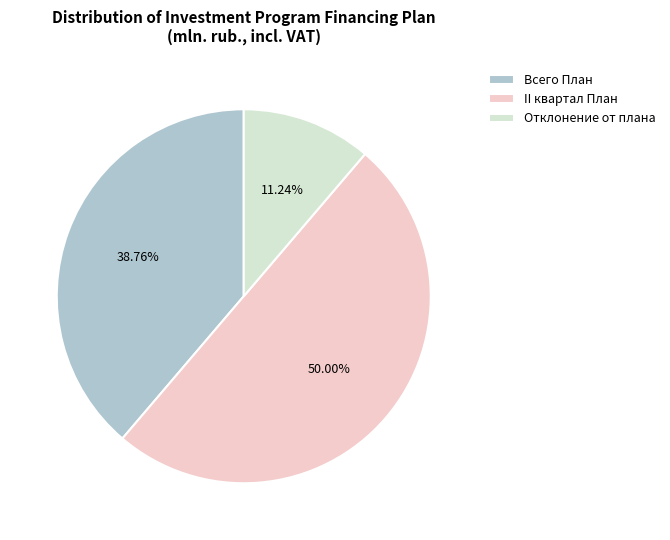

How many slices are in this pie chart?

3